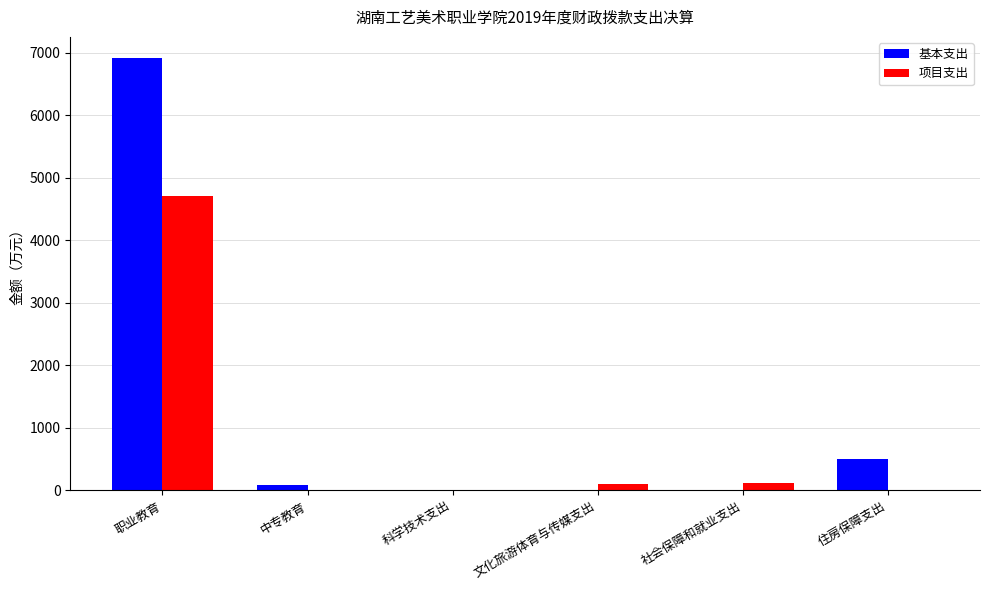

At which label is 基本支出 closest to 3456?

住房保障支出